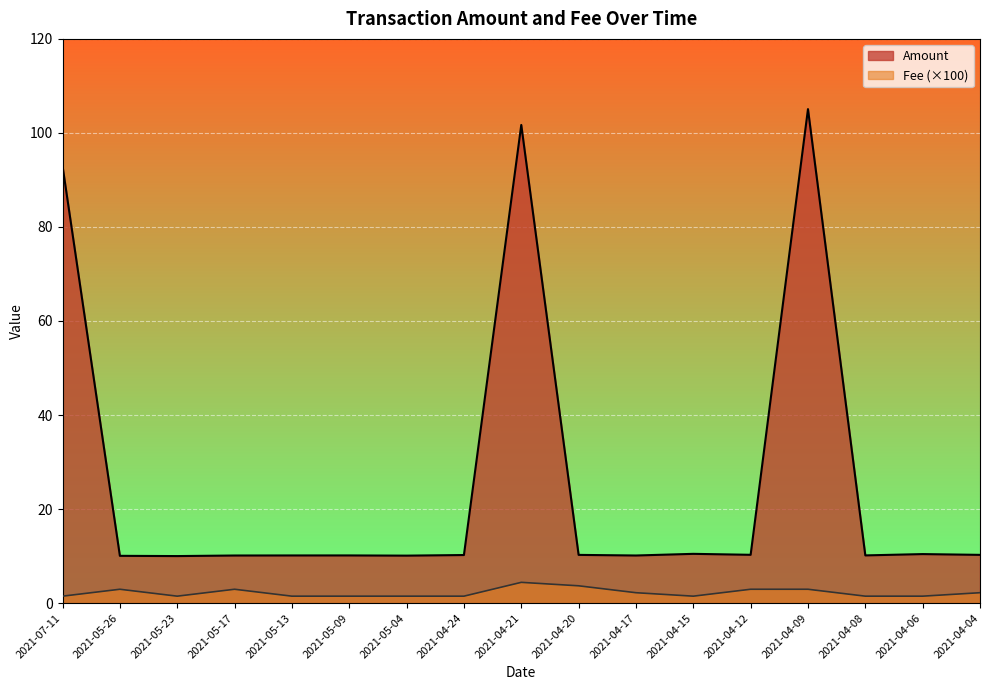

Which category has the lowest value in the Fee series?

2021-07-11